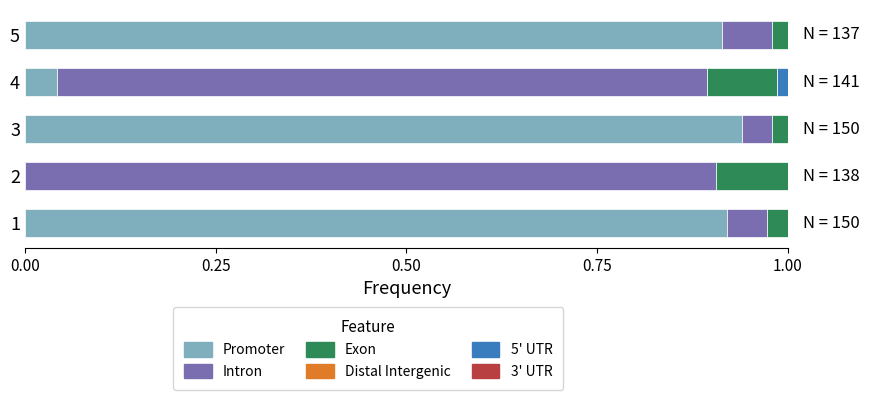

What is the total value across all series at 3?

1.0